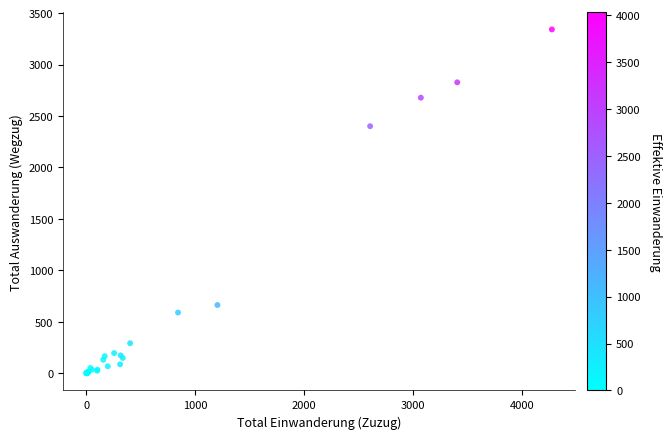

What Y value in the scatter plot is closest to 1670?

2401